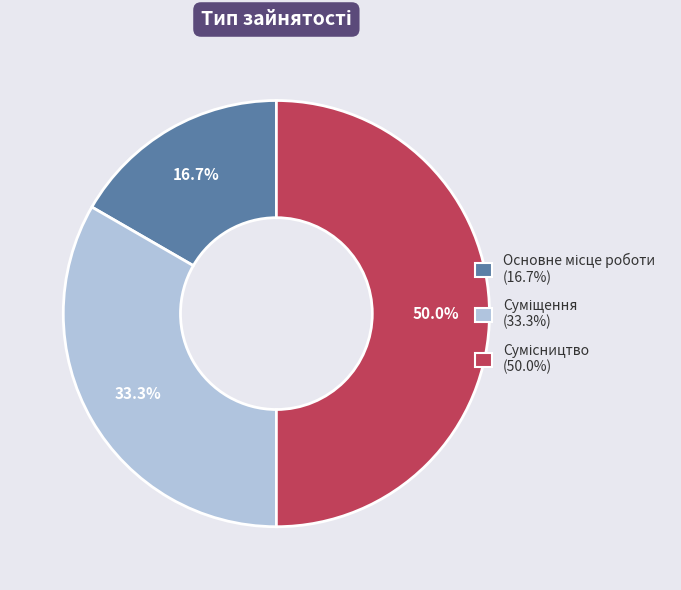

To the nearest percent, what is the difference between the Сумісництво and Суміщення slice percentages?

17%